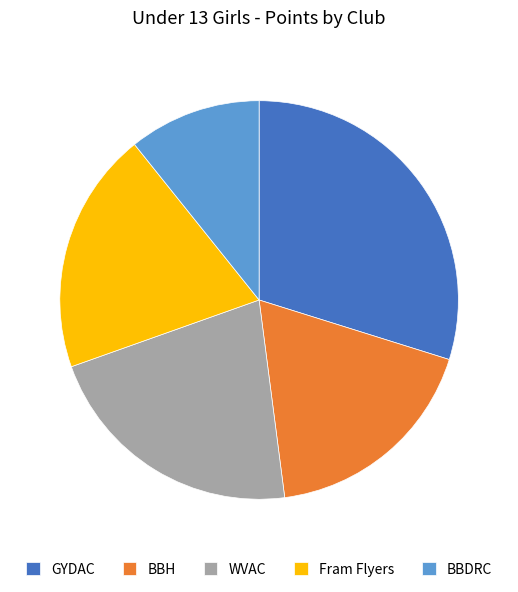

Between Fram Flyers and GYDAC, which is larger?

GYDAC